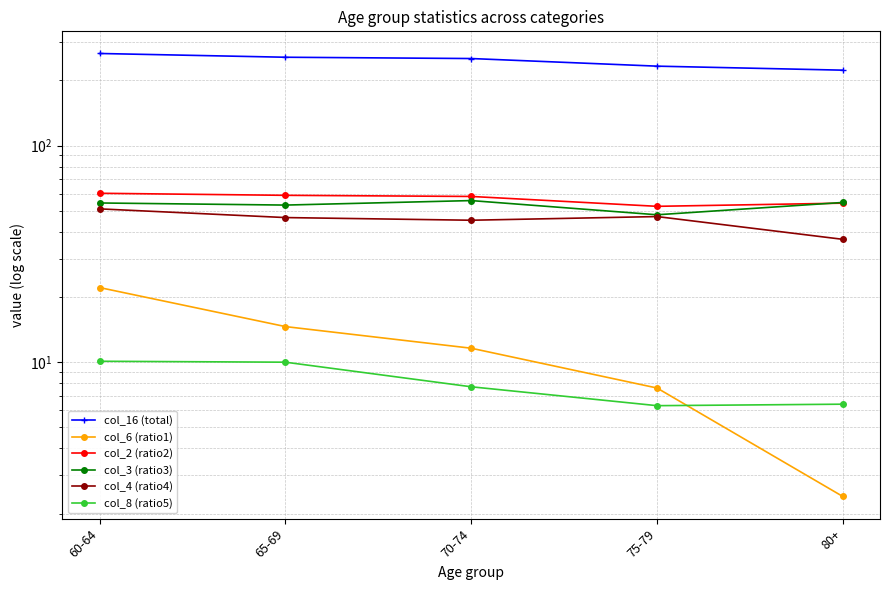

What is the label of the 5th point from the left?

80+